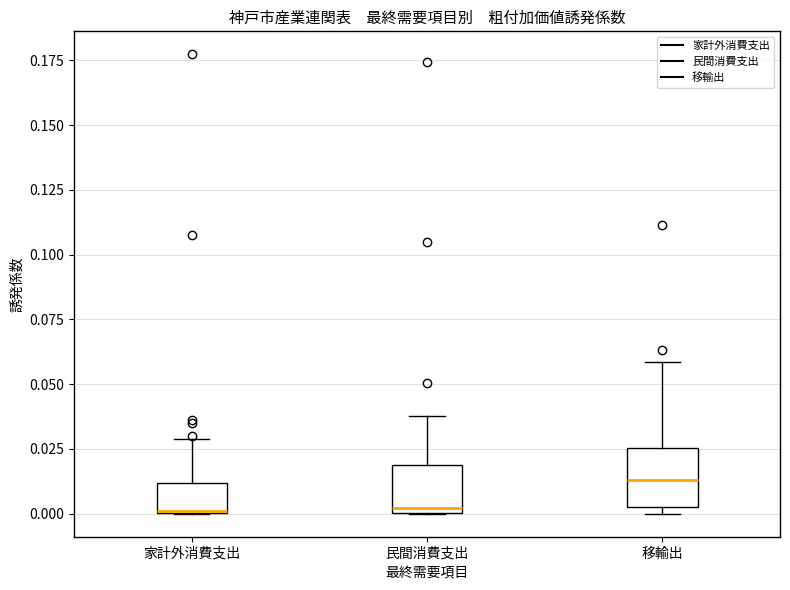

Which box has the highest median line?

移輸出